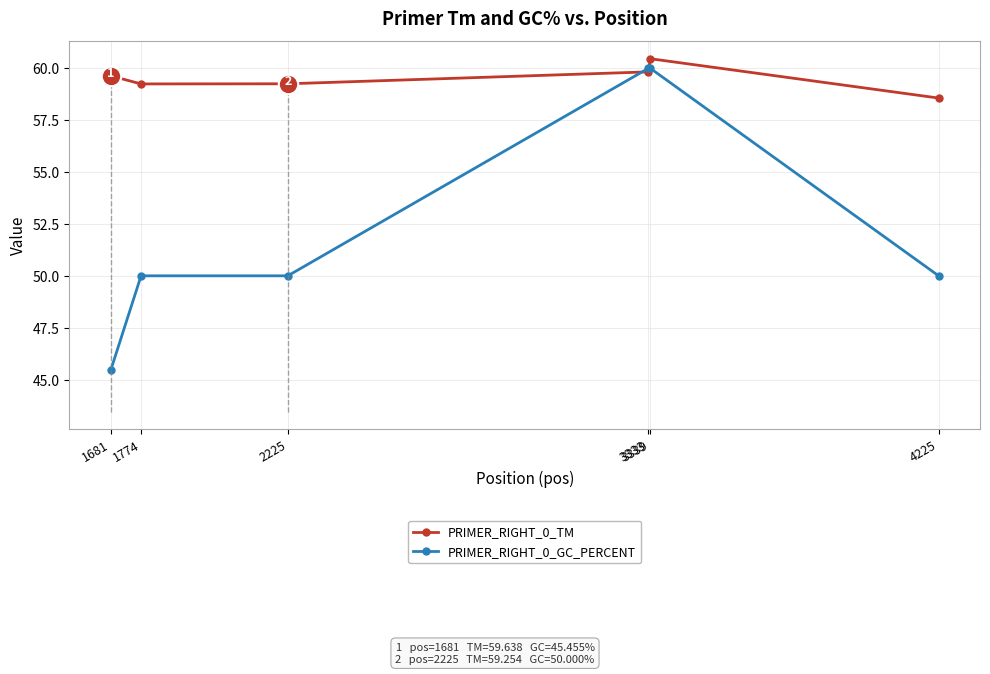

What is the approximate value of PRIMER_RIGHT_0_TM at 2225?

59.3